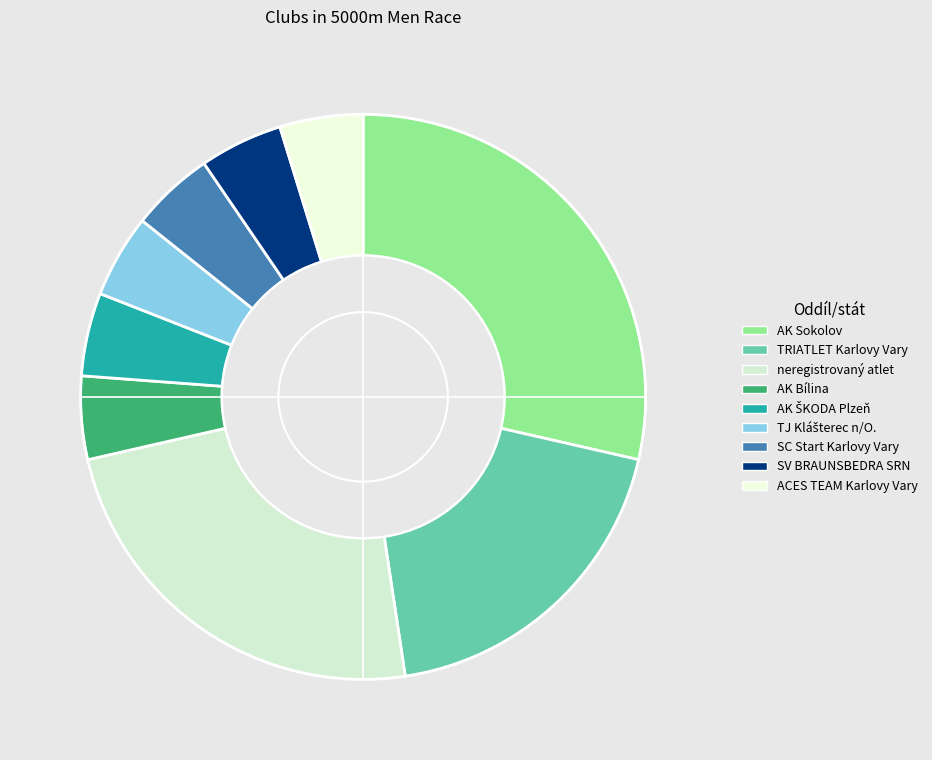

What is the largest slice in the pie chart?

AK Sokolov